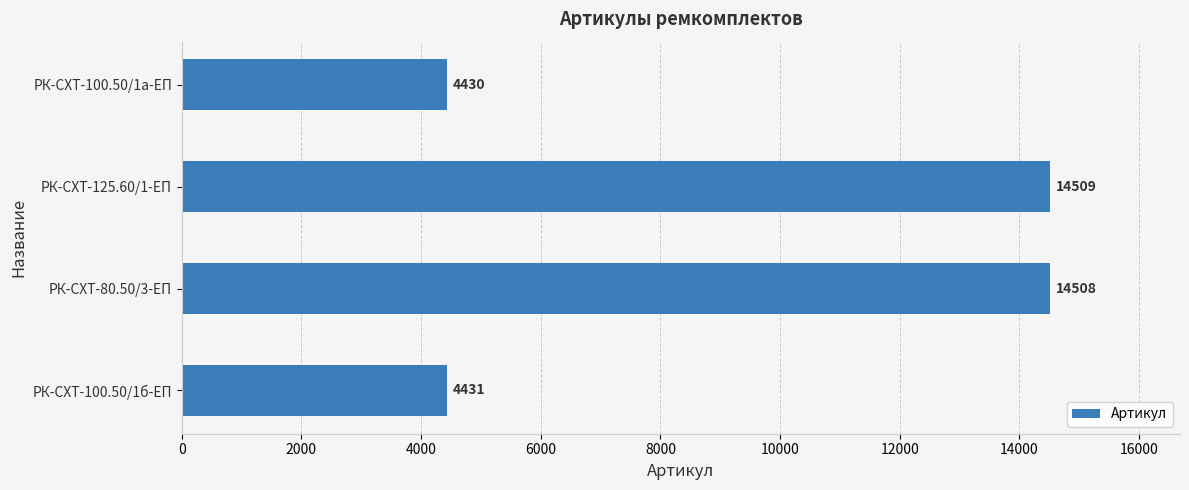

How many values are below 14508?

2